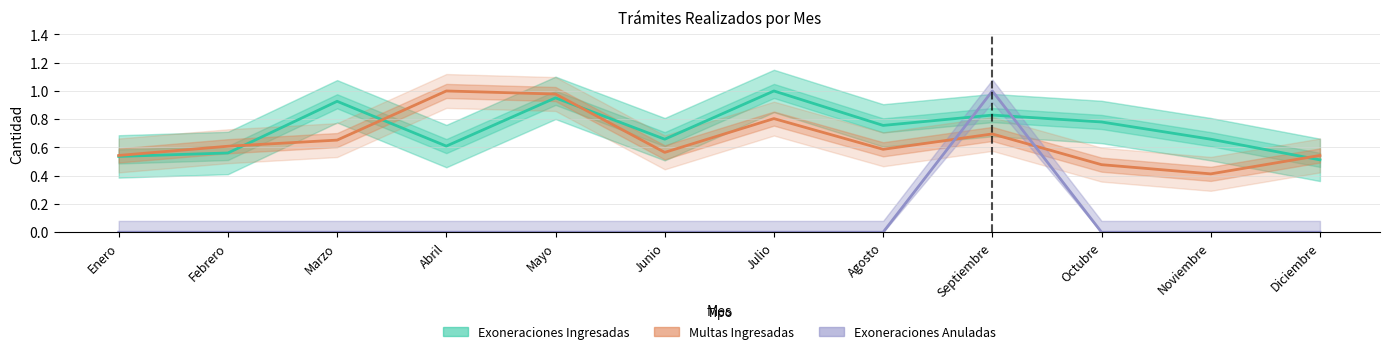

What is the sum of the Multas Ingresadas values at Febrero and Septiembre?

1.3